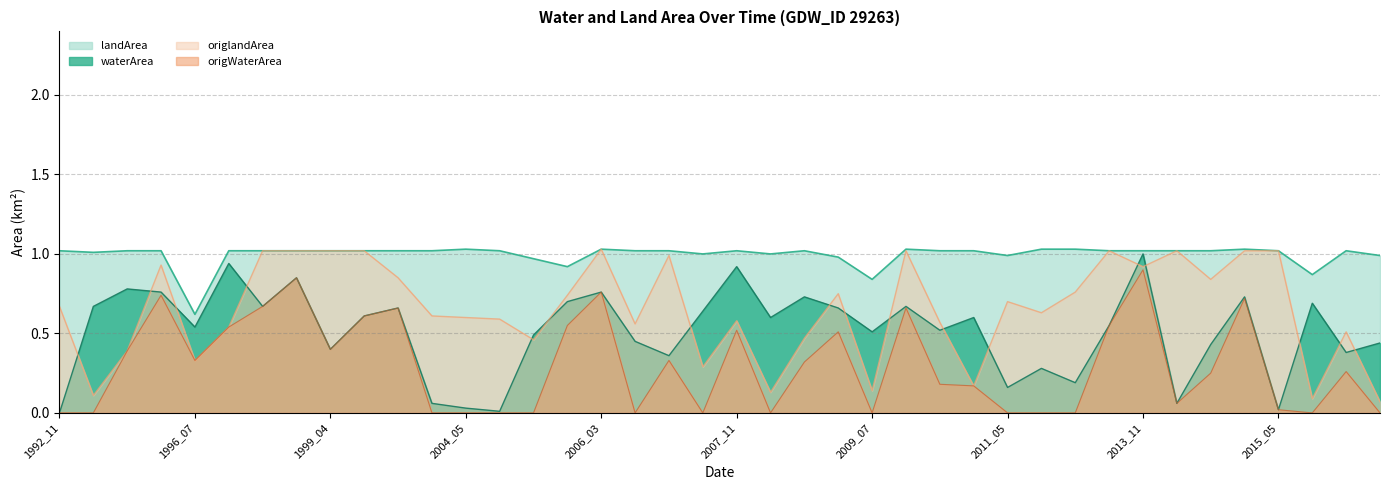

True or false: waterArea has a value of 0.7 at 2008_12.

True